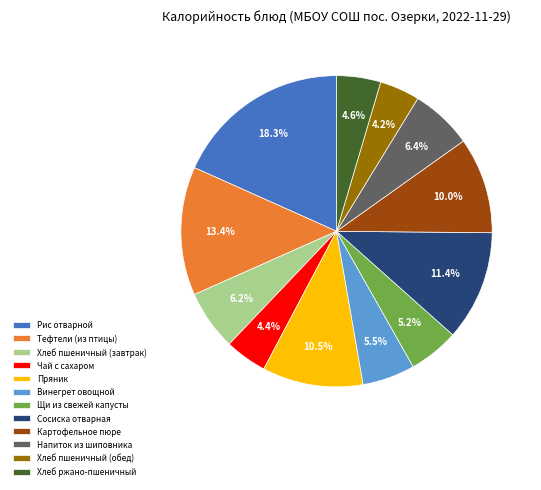

How many segments does this pie chart have?

12